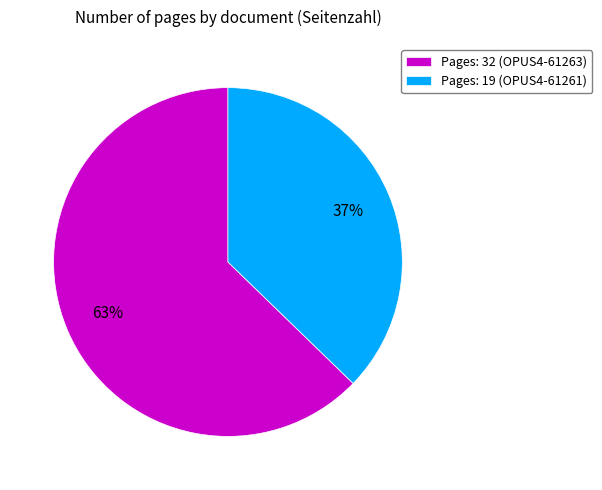

How many segments does this pie chart have?

2